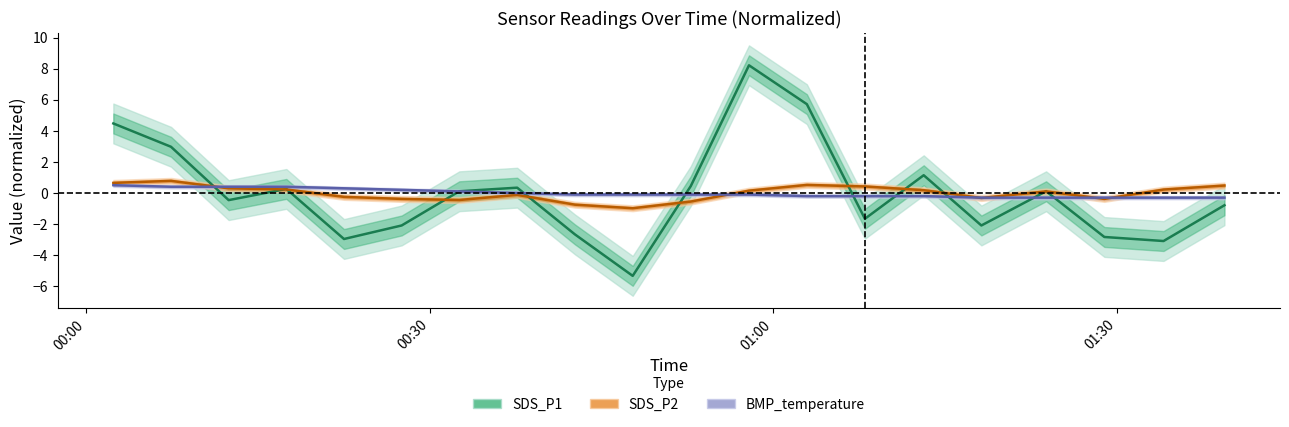

How many times do SDS_P1 and SDS_P2 cross each other?

11